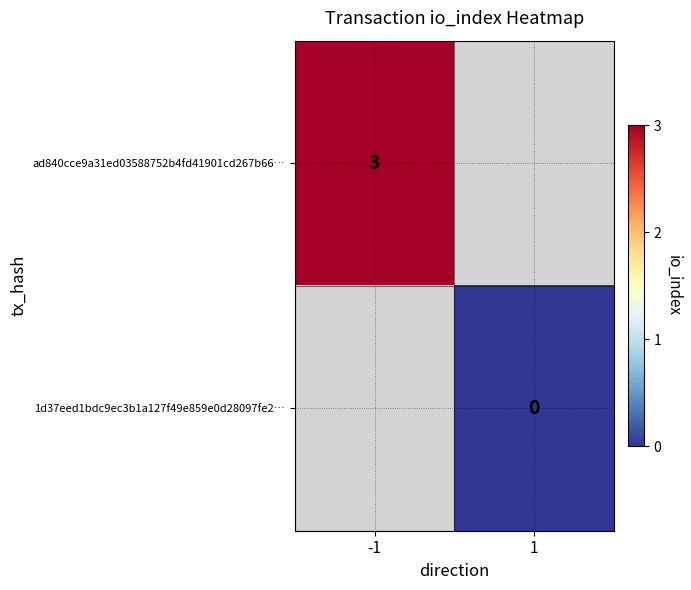

Is the value of 1d37eed1bdc9ec3b1a127f49e859e0d28097fe2… at 1 greater than the value of ad840cce9a31ed03588752b4fd41901cd267b66… at -1?

No